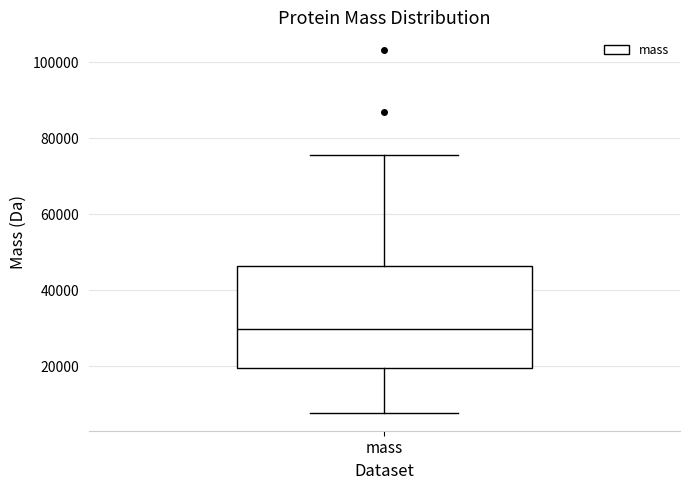

Read this box plot against the y-axis: the position of the median line, the range covered by the box, and the ends of both whiskers. The values are not printed on the chart, so give them approximately, as read against the axis.

median 30000, box 20000 to 46000, whiskers 8000 to 76000